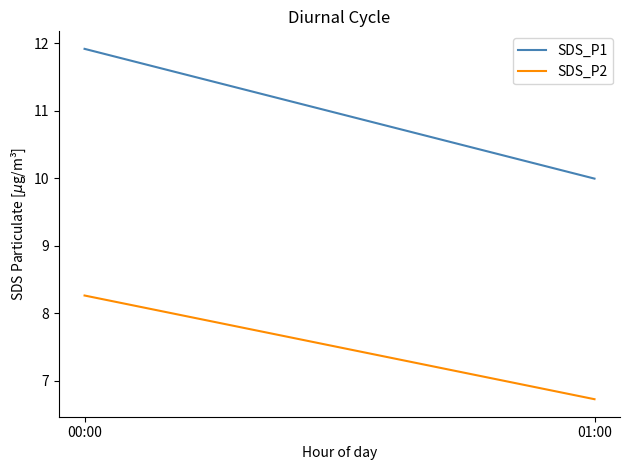

What is the difference between the maximum and minimum values in the SDS_P1 series?

1.9